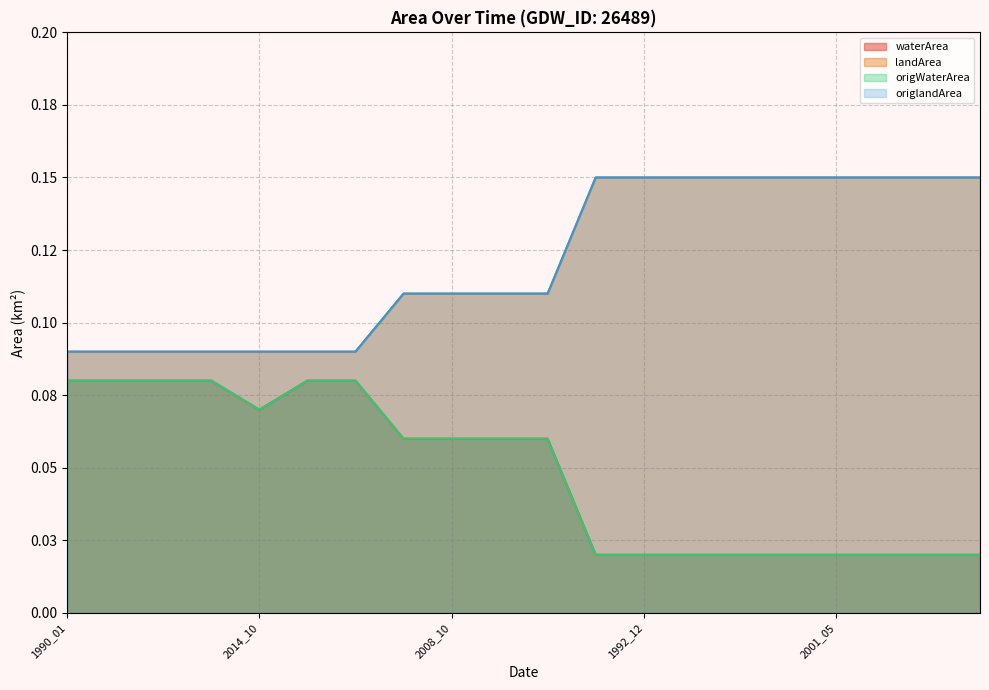

True or false: origlandArea and waterArea cross at least once.

False